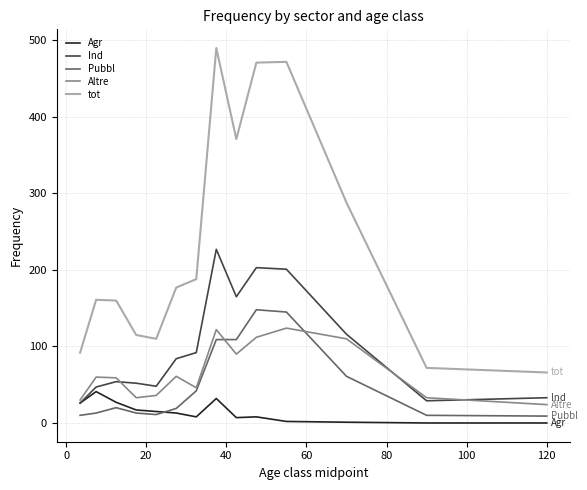

True or false: Pubbl and tot cross at least once.

False